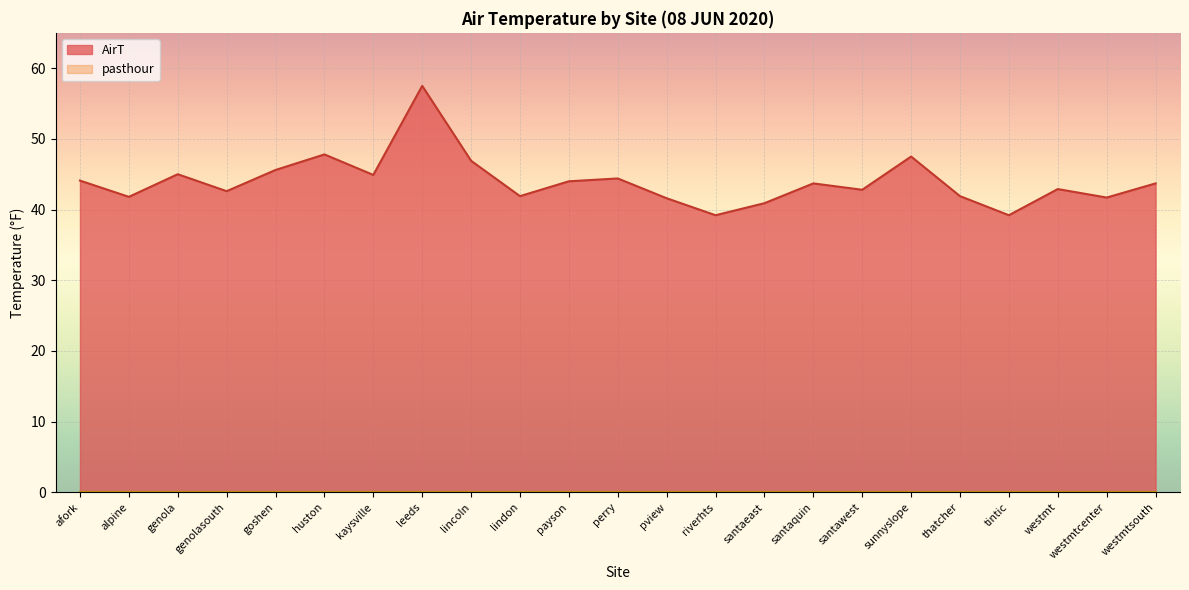

What is the label of the 17th point from the right?

kaysville